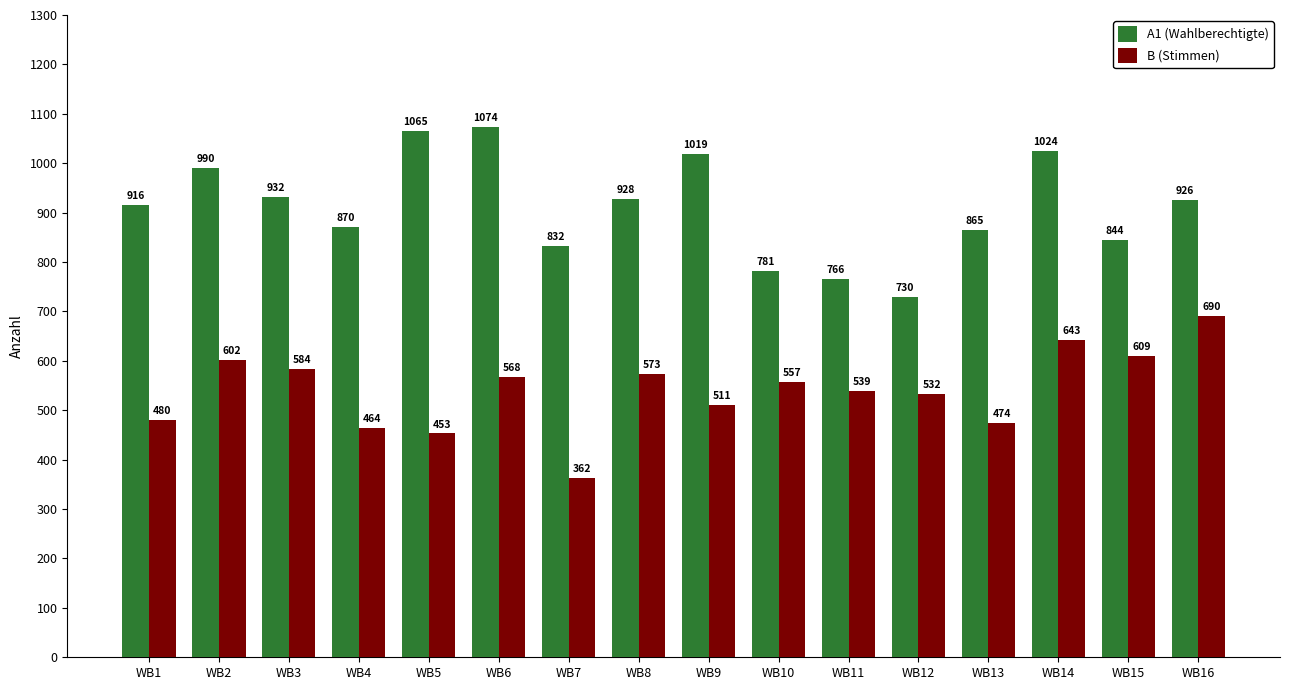

How many bars are there in each group?

2